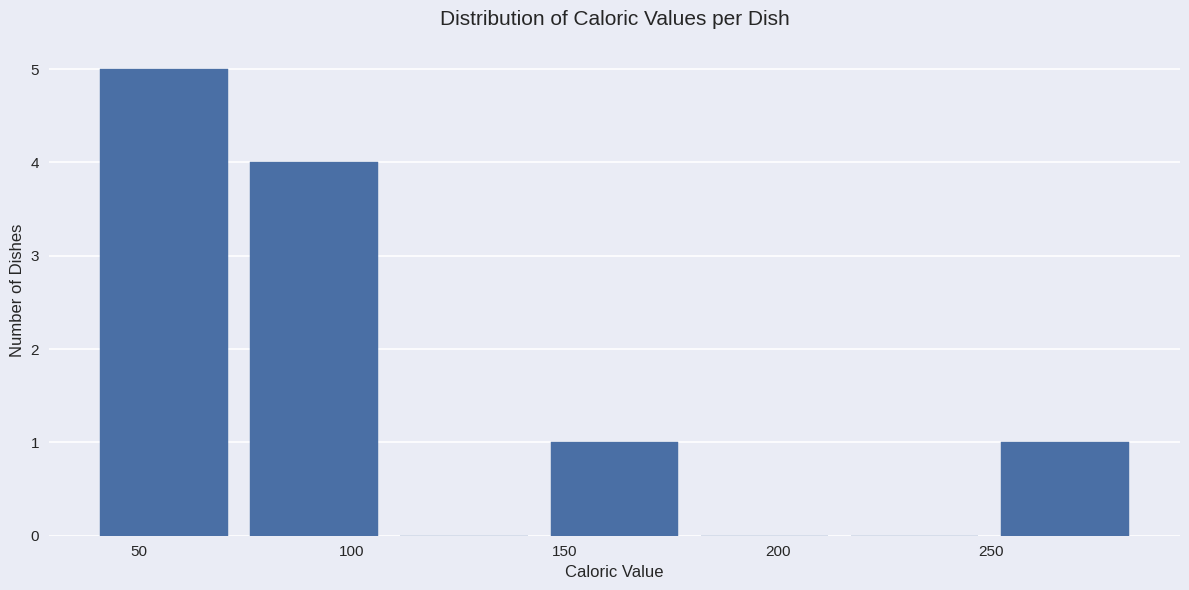

What is the height of the bar covering 145 to 180 on the x-axis? Neither the bar edges nor the heights are printed on the chart, so give them approximately, as read against the axes.

1